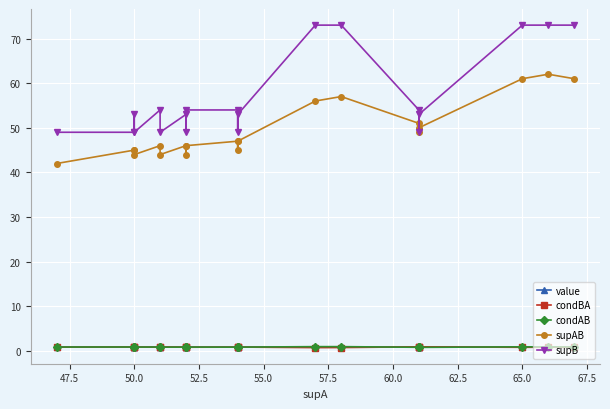

Is it true that condAB equals 0.2 at 65.0?

False